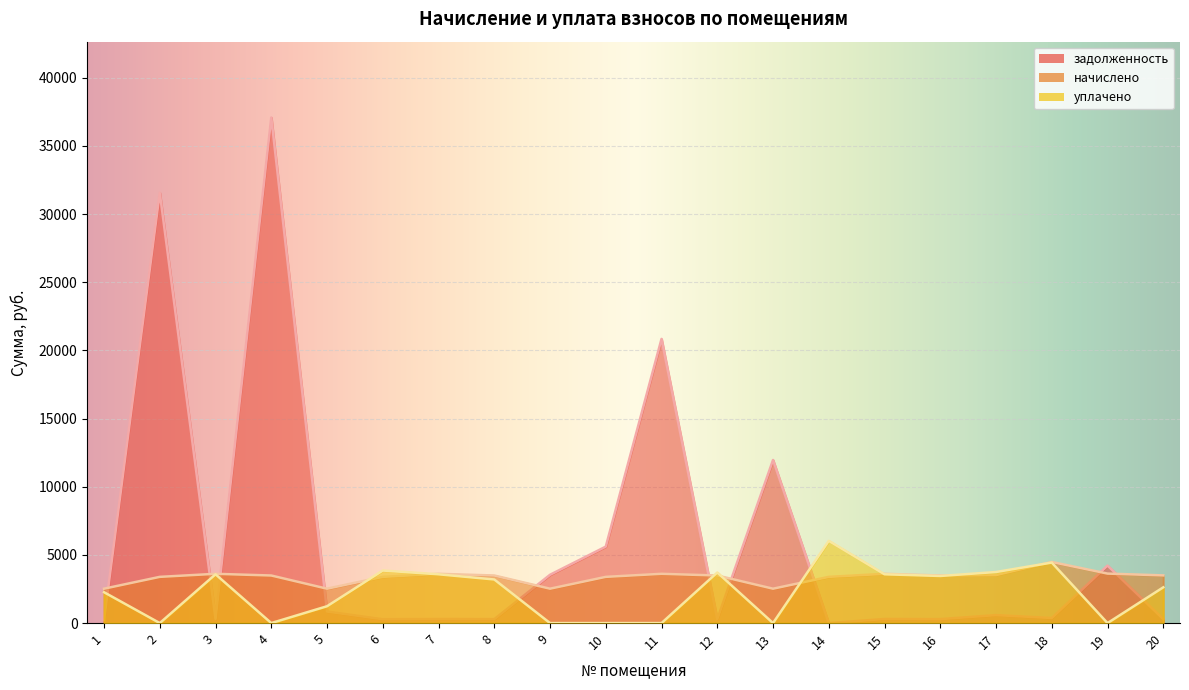

How many interior local valleys does the задолженность series have?

7